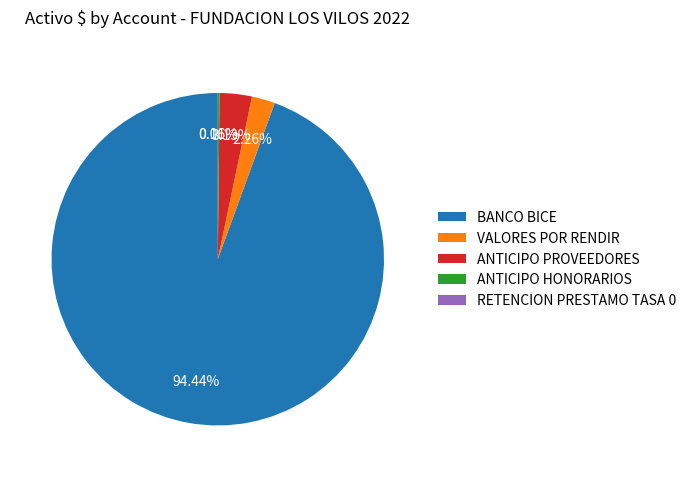

Which category accounts for the majority?

BANCO BICE